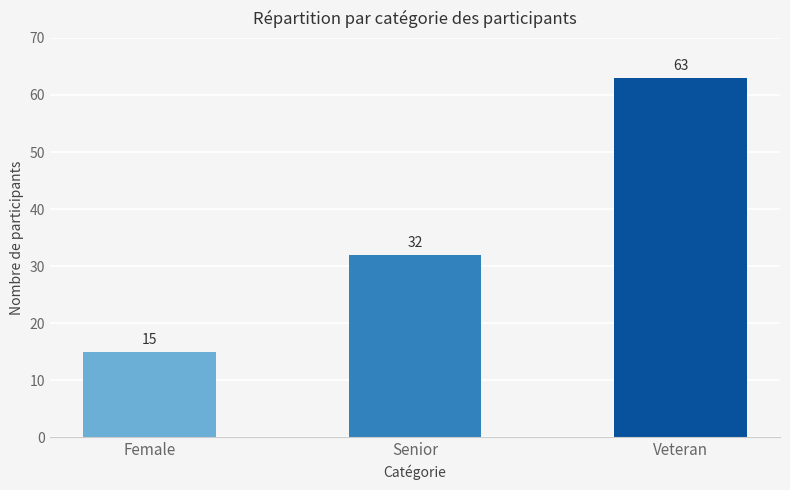

Reading left to right, extract all data points from this chart.

Female=15	Senior=32	Veteran=63